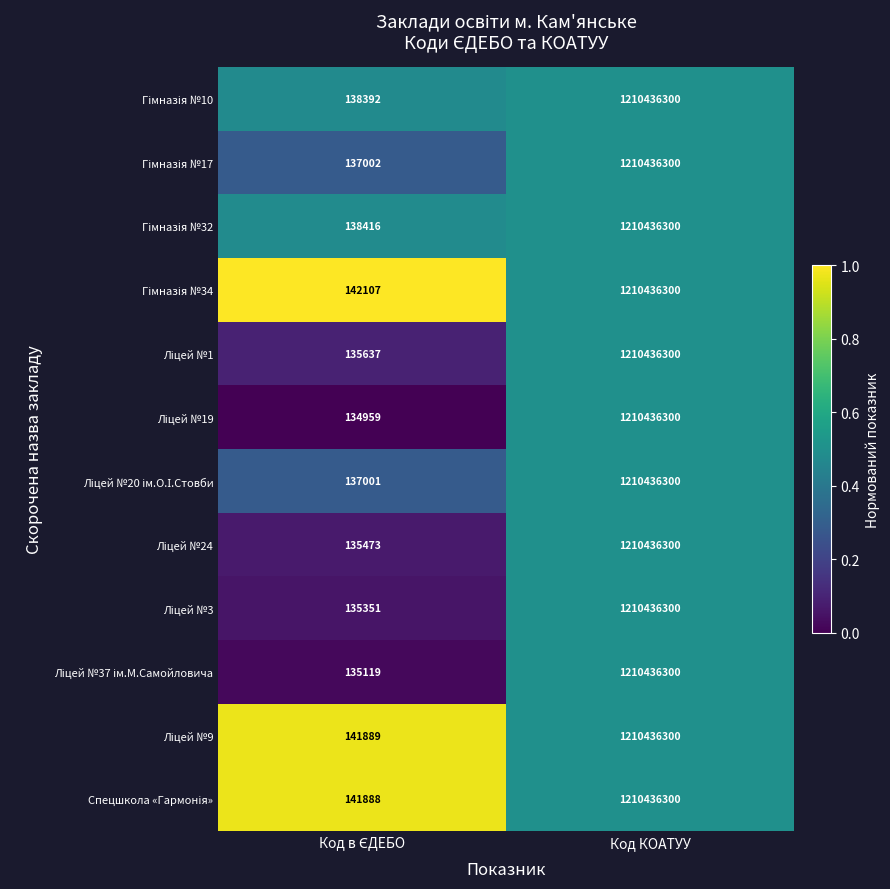

What is the maximum value shown in the chart?

1210436300